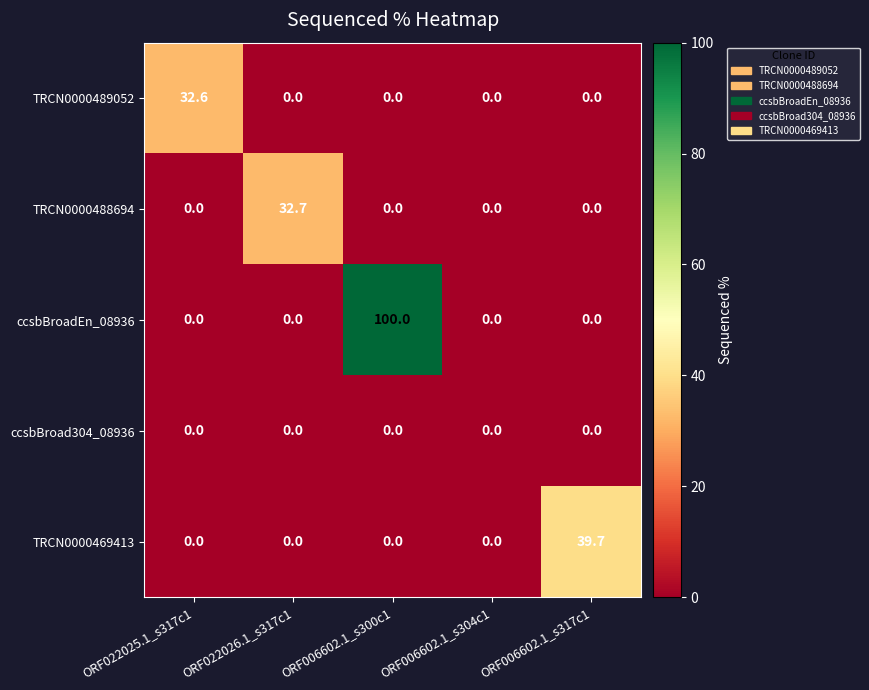

What is the total value across all series at ORF022025.1_s317c1?

32.6